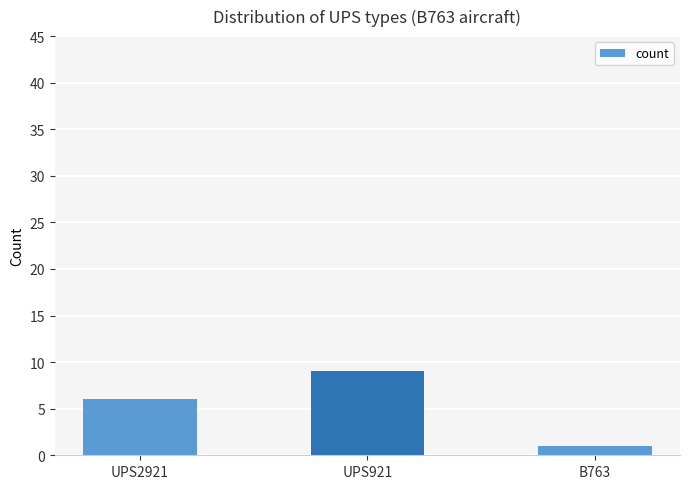

How many values are between 1 and 9?

3